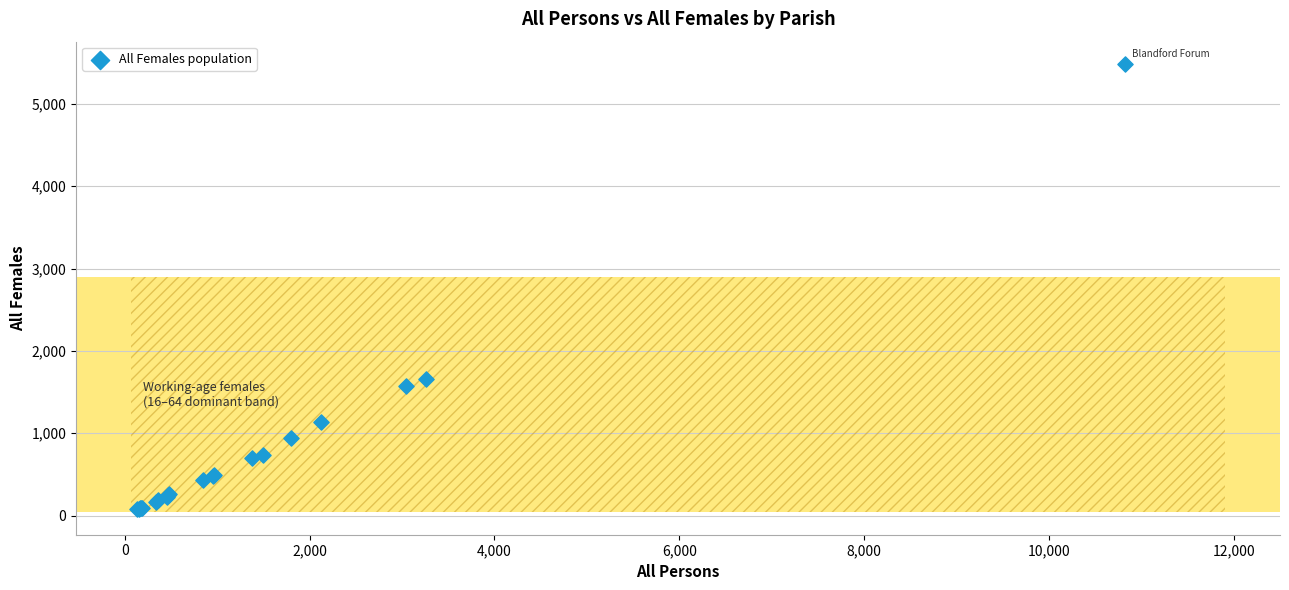

What Y value in the scatter plot is closest to 2781?

1653